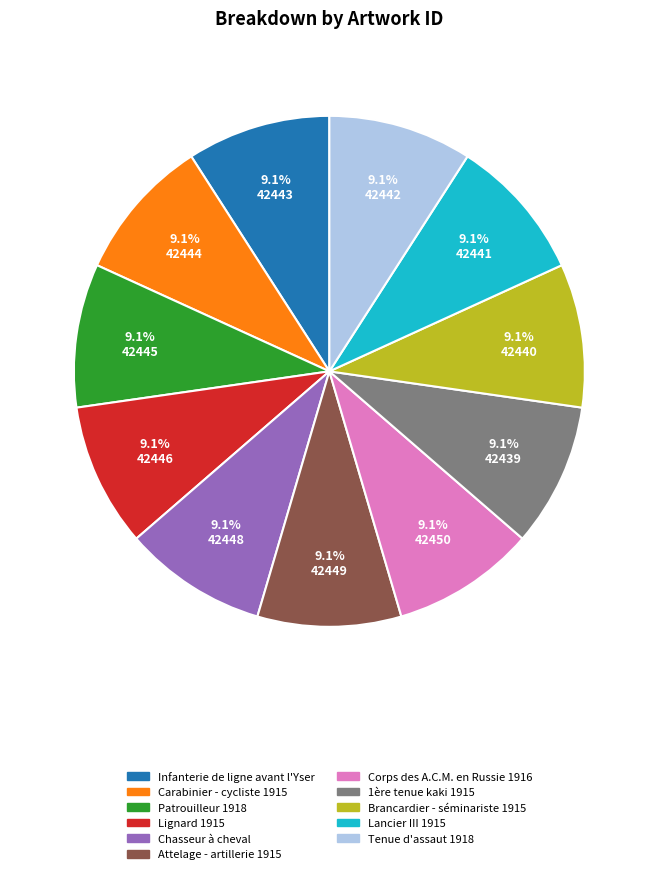

How many segments does this pie chart have?

11